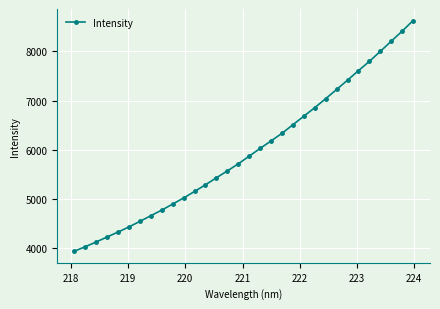

What is the smallest value displayed?

3941.7